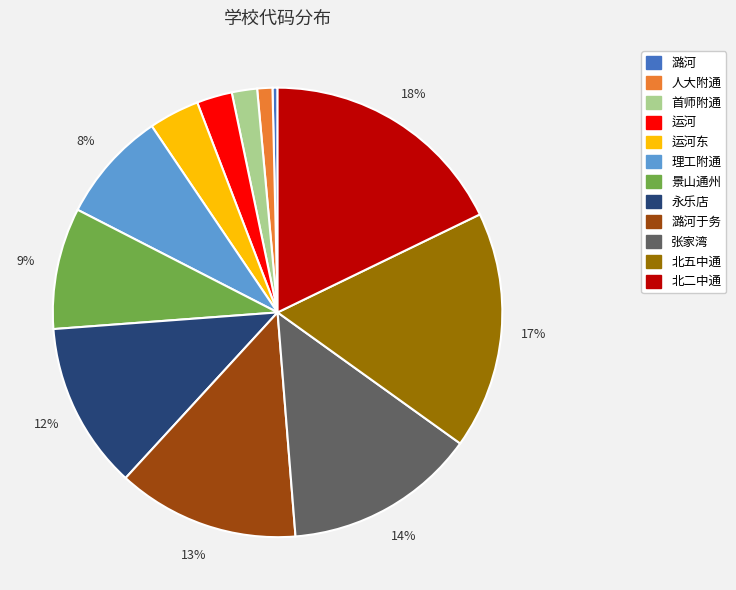

Rank the categories by value from highest to lowest.

北二中通, 北五中通, 张家湾, 潞河于务, 永乐店, 景山通州, 理工附通, 运河东, 运河, 首师附通, 人大附通, 潞河